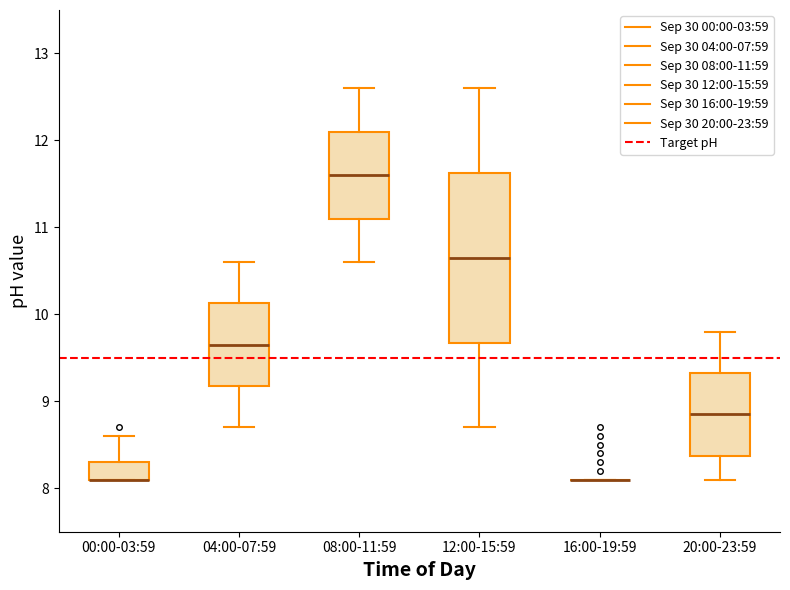

Which box is the tallest, from its lower edge to its upper edge?

12:00-15:59